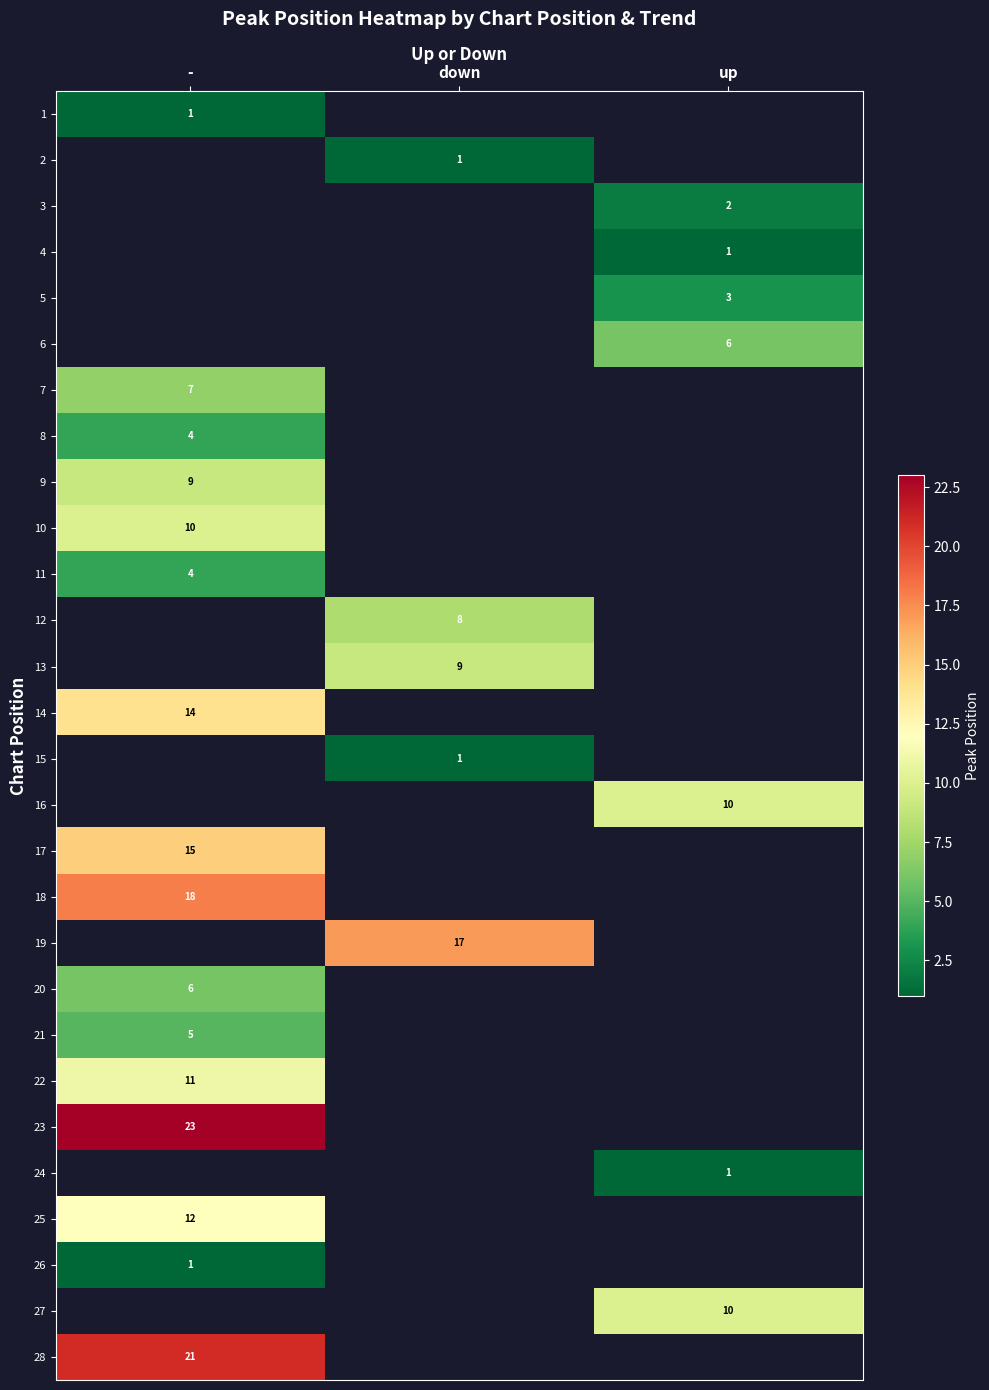

How many positive values does the 12 series have?

1